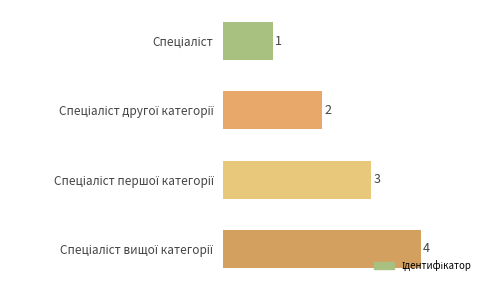

What is the greatest value displayed?

4